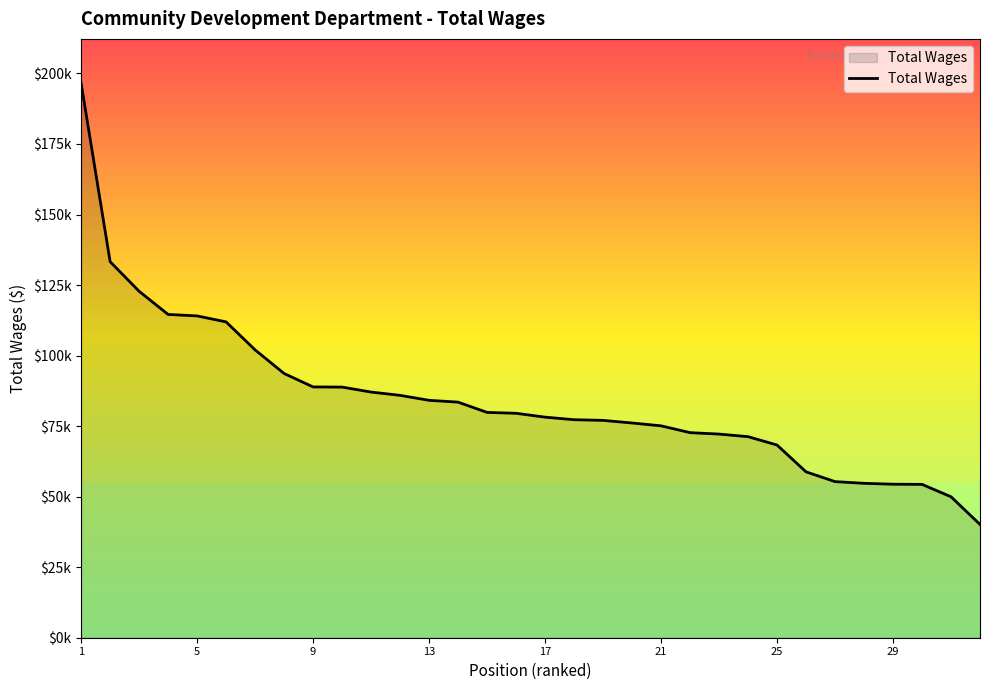

Does the chart display data point markers on the line(s)?

No